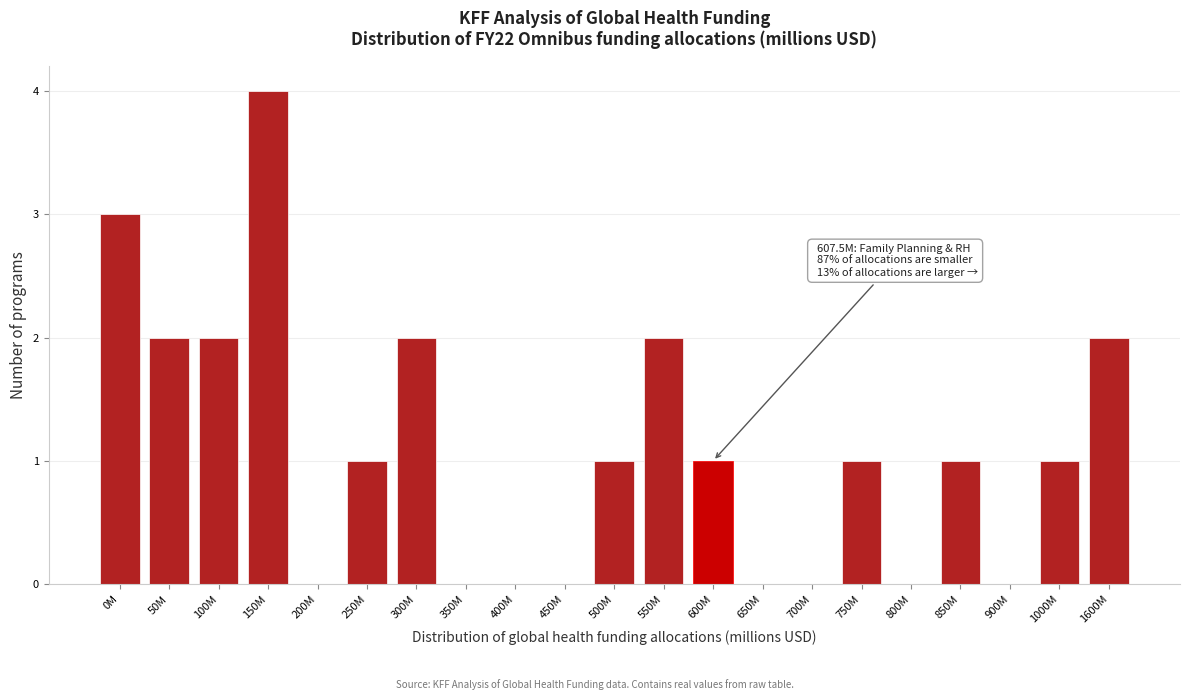

Reading left to right, transcribe all the data shown in this chart.

0M=3	50M=2	100M=2	150M=4	200M=0	250M=1	300M=2	350M=0	400M=0	450M=0	500M=1	550M=2	600M=1	650M=0	700M=0	750M=1	800M=0	850M=1	900M=0	1000M=1	1600M=2